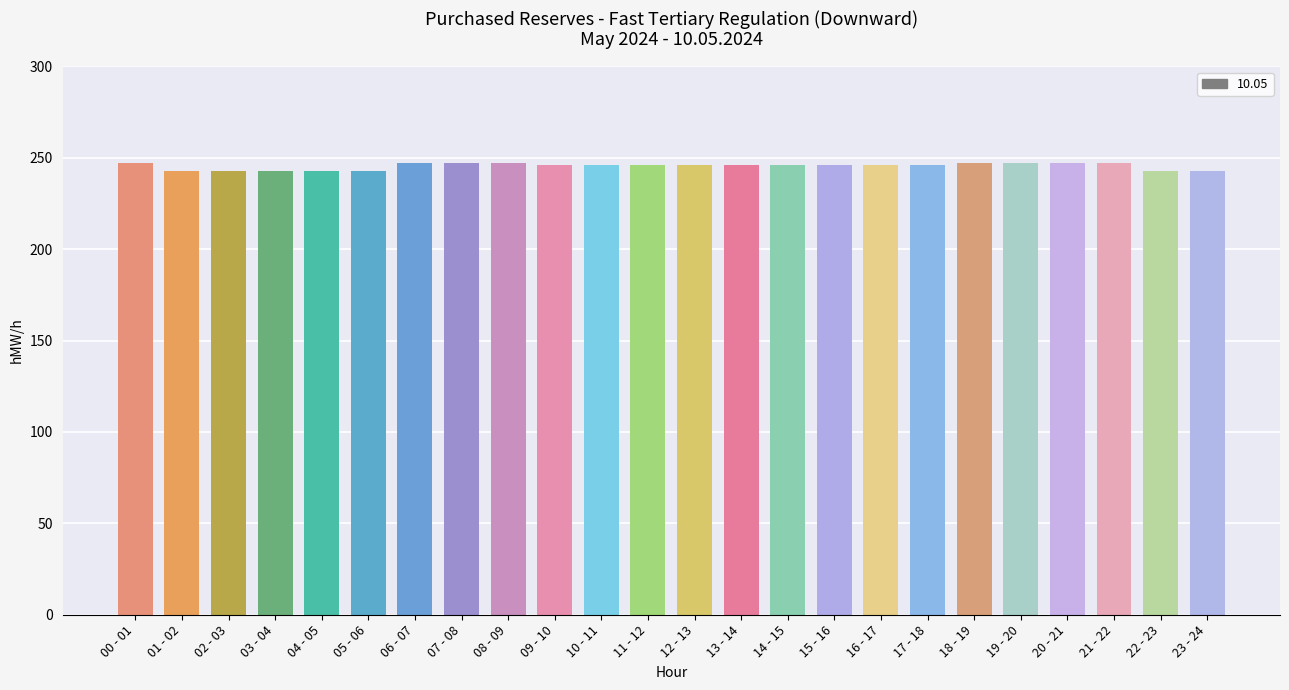

How many series are shown in this chart?

1